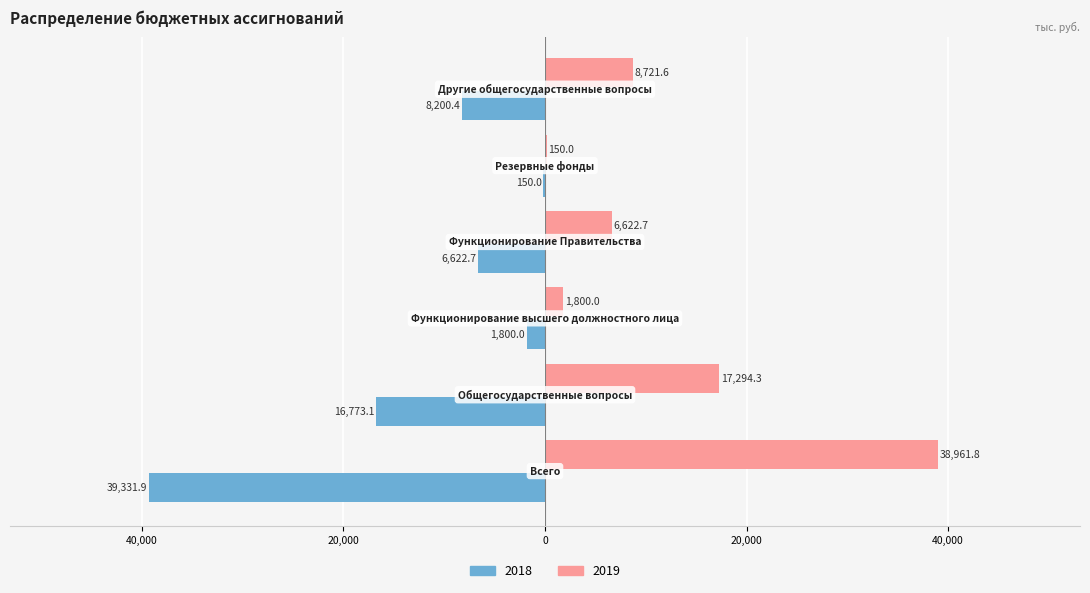

What is the sum of all 2018 values?

-72878.1